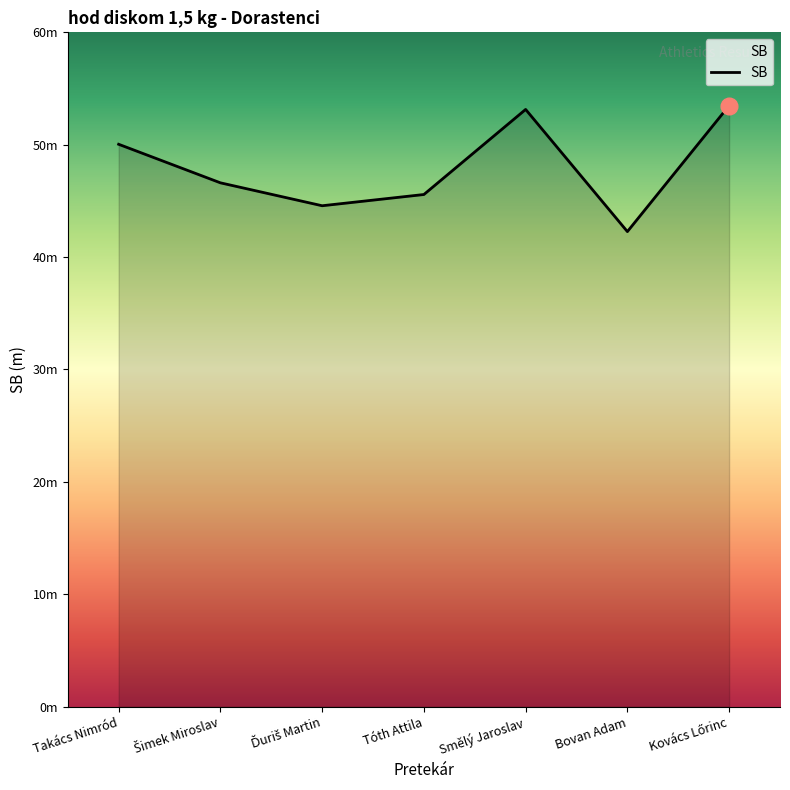

Reading left to right, transcribe all the data shown in this chart.

50.0	46.6	44.6	45.6	53.1	42.3	53.5